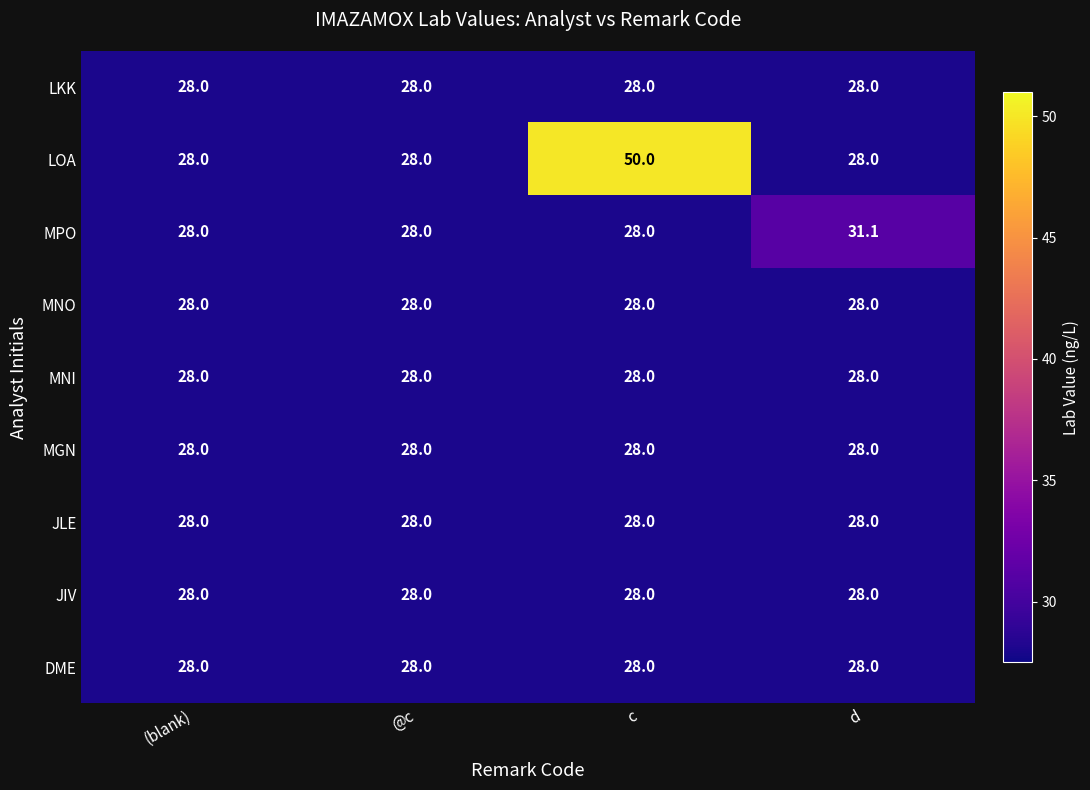

Which series has the largest range (max minus min)?

LOA